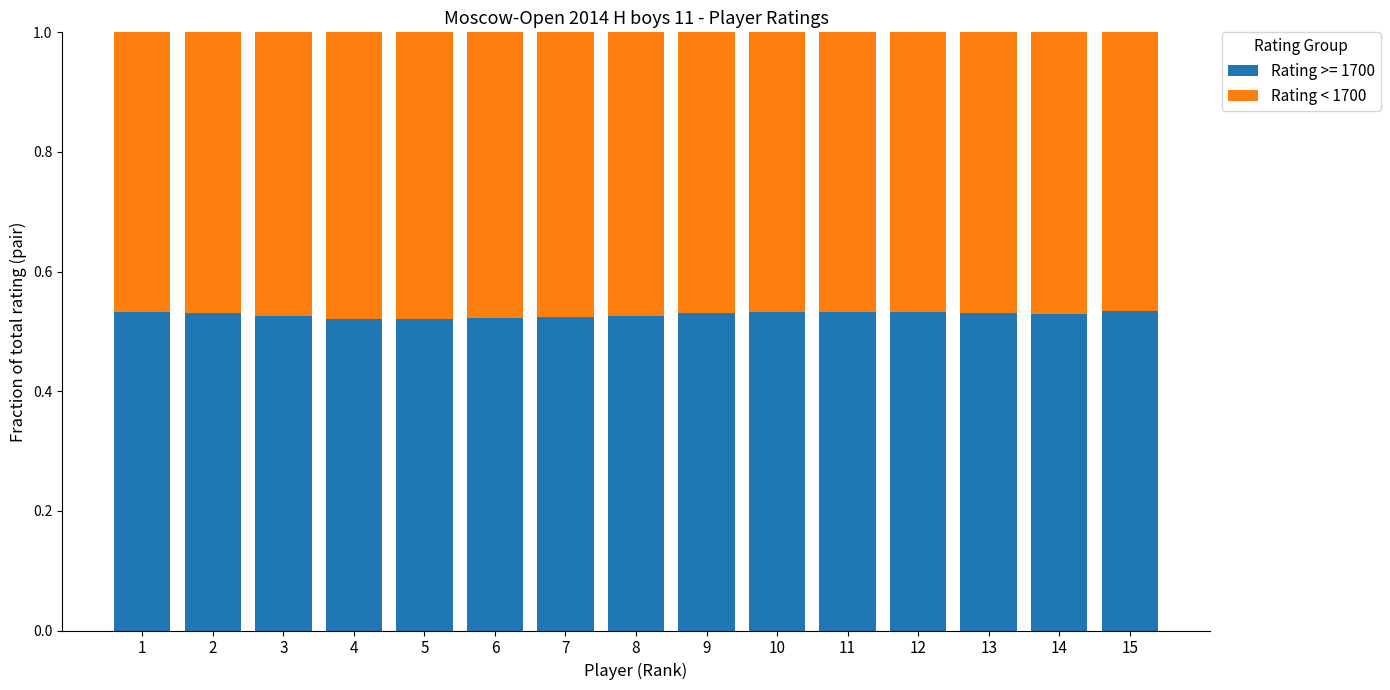

How many Rating >= 1700 values are between 0 and 1?

15